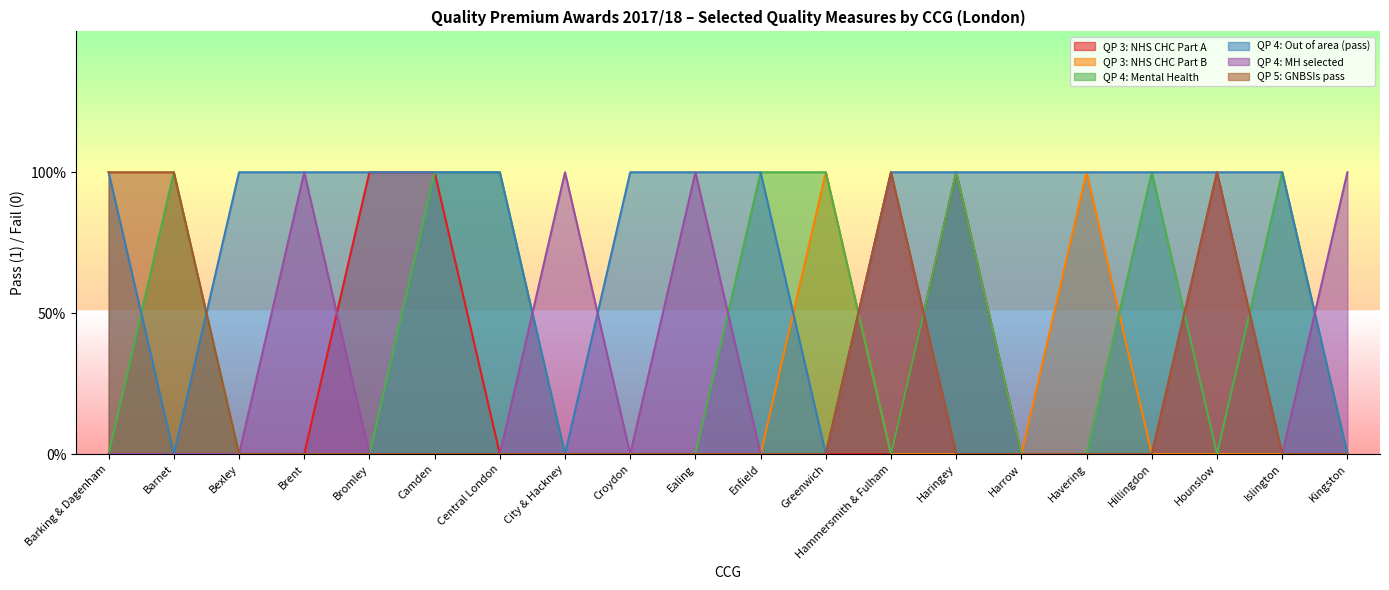

Rank the series by their maximum value, from lowest to highest.

QP 3: NHS CHC Part A, QP 3: NHS CHC Part B, QP 4: Mental Health, QP 4: Out of area (pass), QP 4: MH selected, QP 5: GNBSIs pass